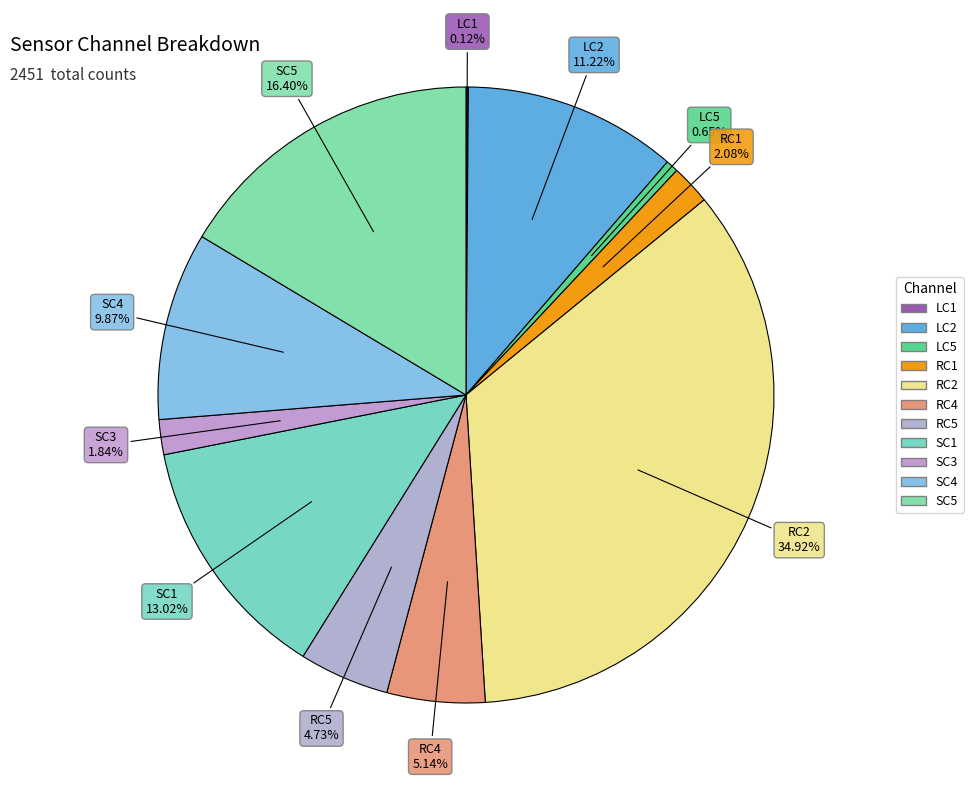

To the nearest percent, what percentage of the pie is SC5?

16%